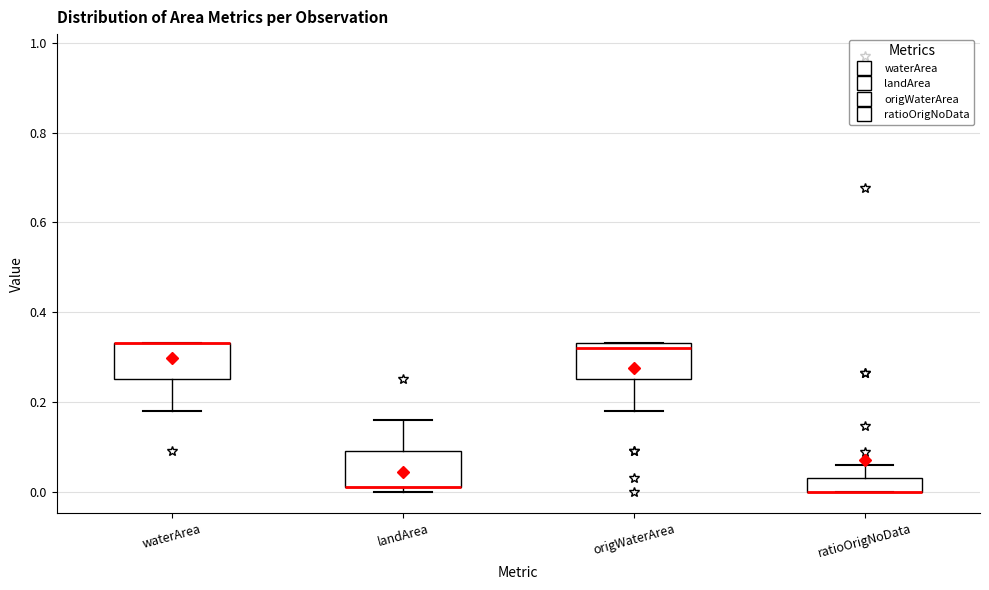

Where is the upper edge of the box for ratioOrigNoData on the y-axis? The values are not printed on the chart, so give them approximately, as read against the axis.

0.02